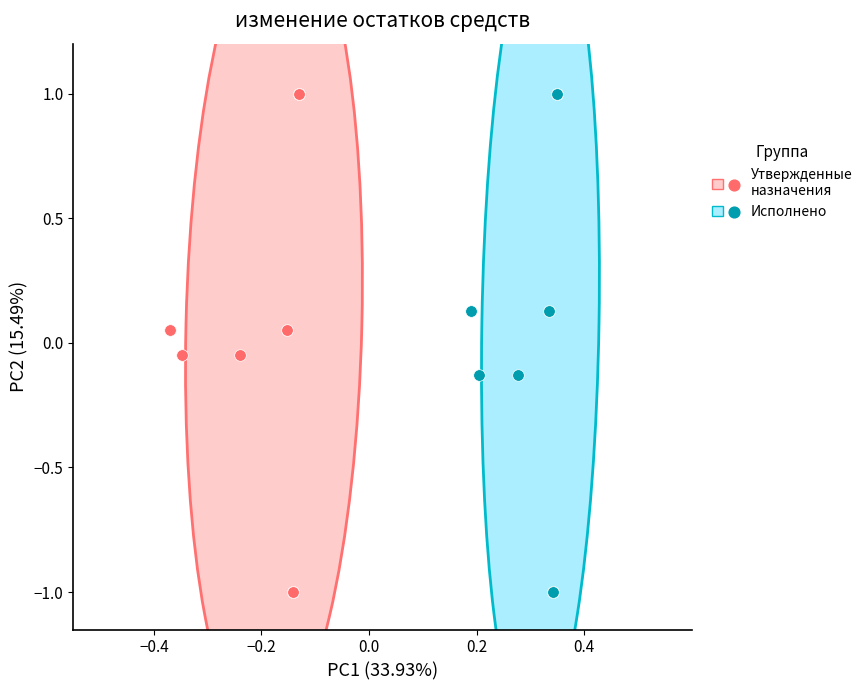

What are all the series names shown in the legend?

Утвержденные назначения, Исполнено